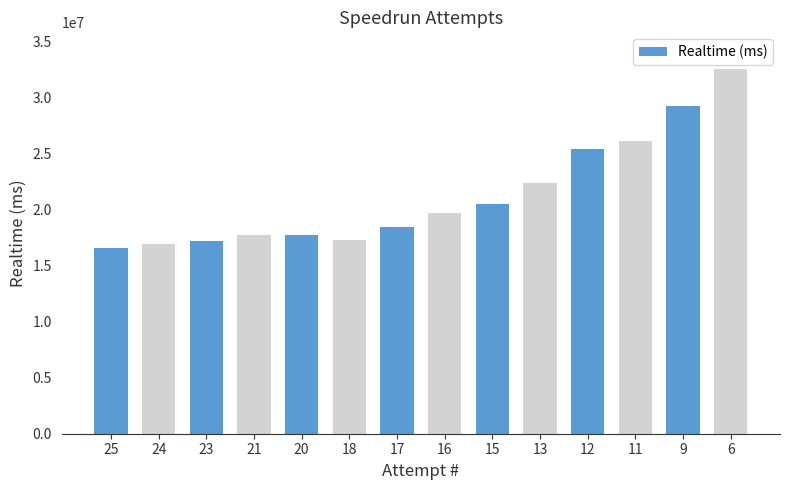

What is the difference between the maximum and minimum values?

15981233